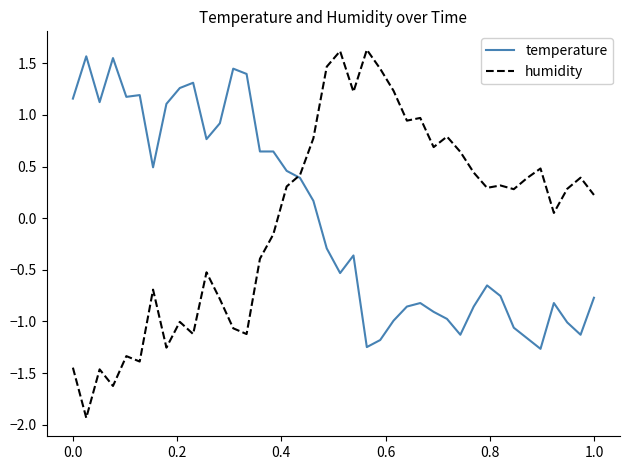

Which series has the widest spread of values?

humidity